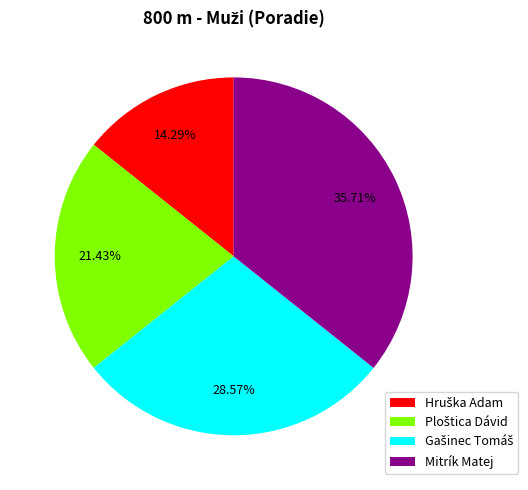

Count the number of slices in the pie.

4